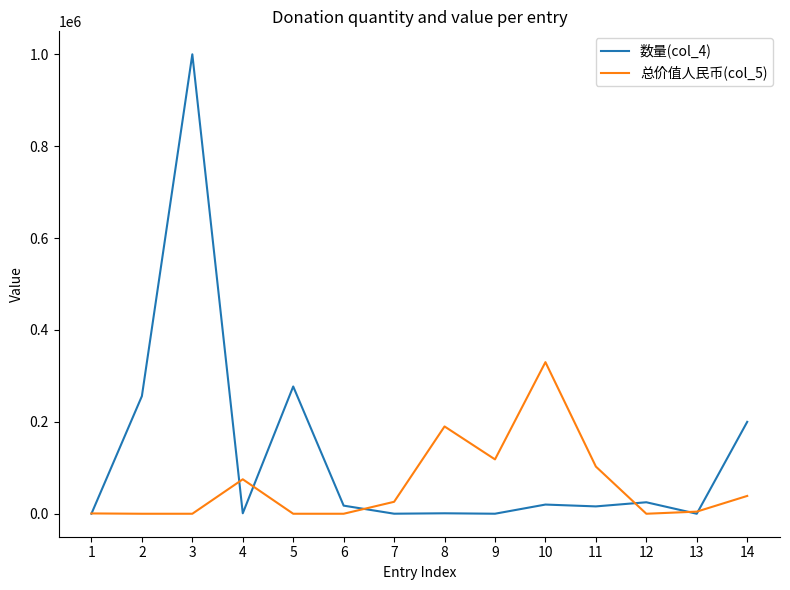

What is the difference between the second highest and minimum values in the 数量(col_4) series?

276989